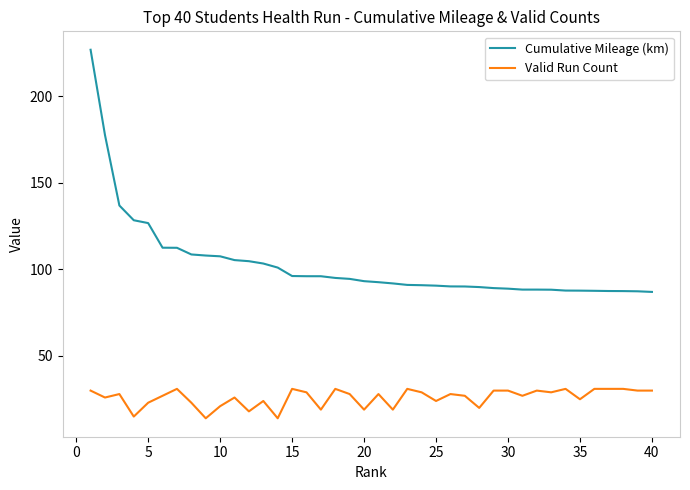

Rank the series by their maximum value, from lowest to highest.

Valid Run Count, Cumulative Mileage (km)